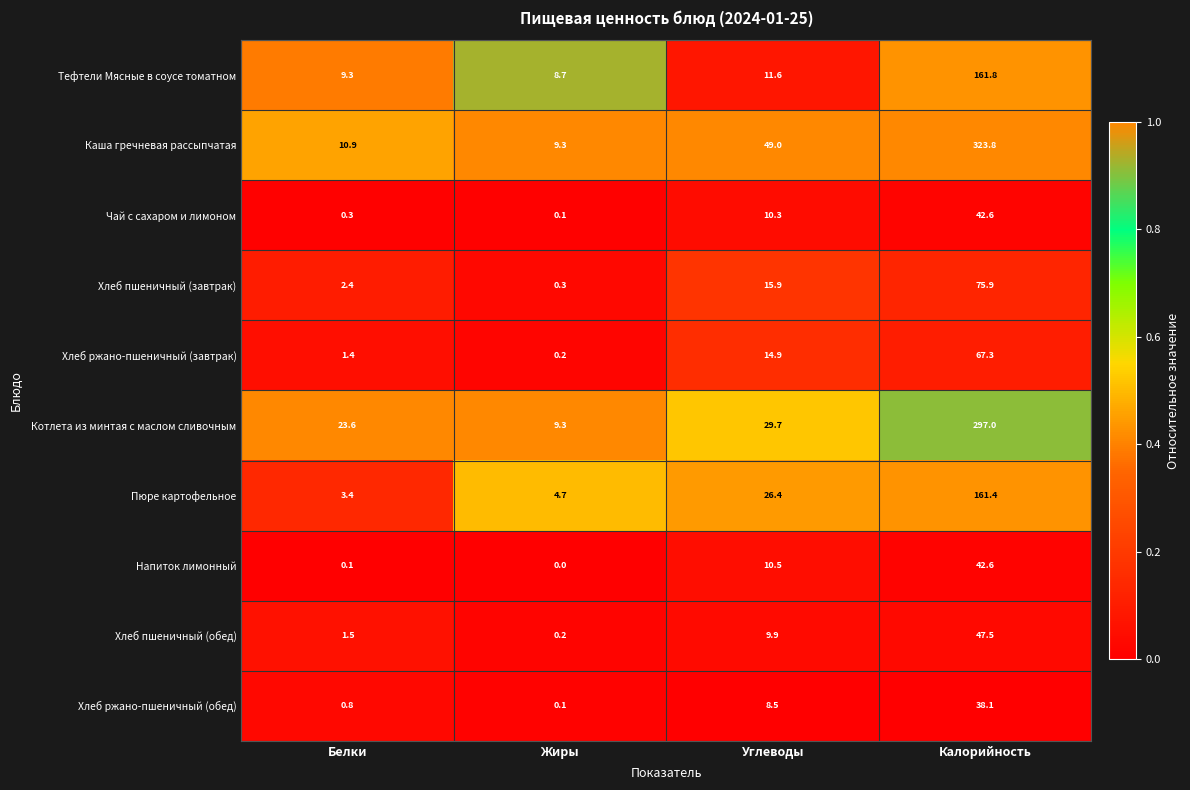

List the labels in order of Каша гречневая рассыпчатая value, largest first.

Калорийность, Углеводы, Белки, Жиры